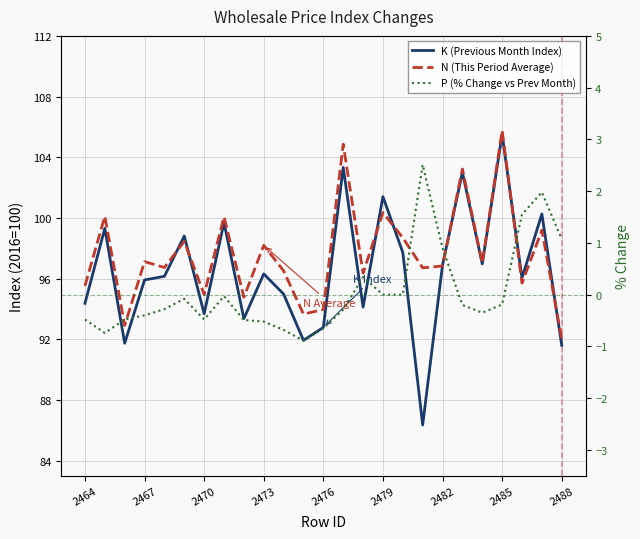

How many interior local valleys does the K (Previous Month Index) series have?

8